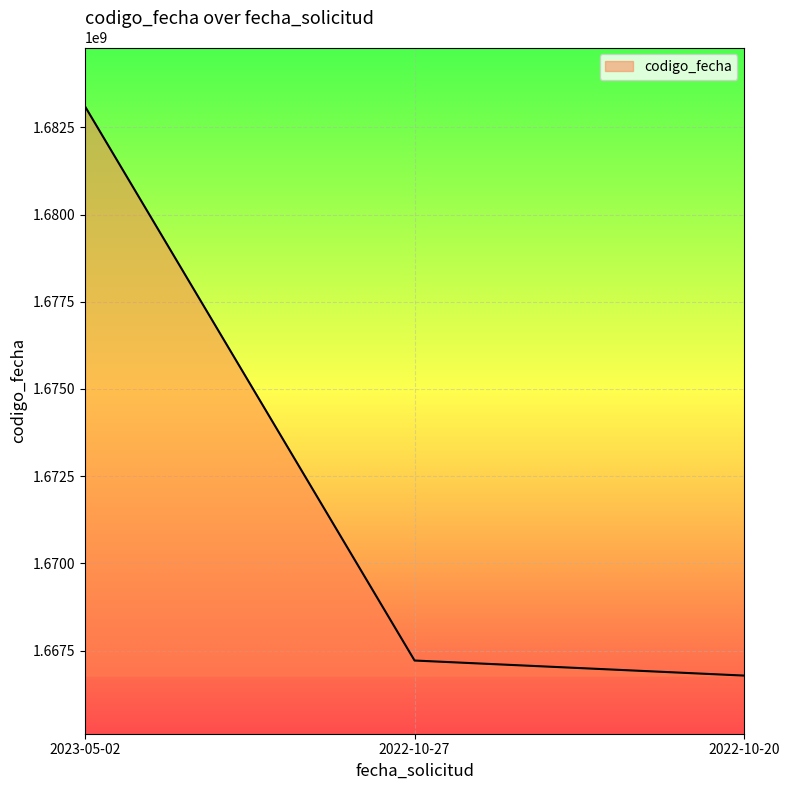

Between 2022-10-27 and 2023-05-02, which is larger?

2023-05-02